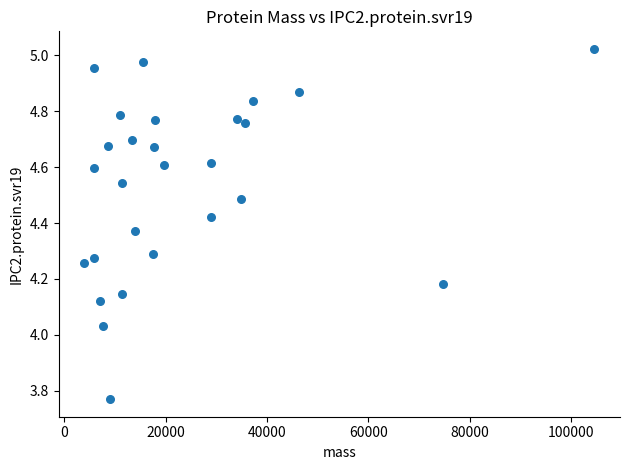

What is the range of X values (max minus min)?

100649.6